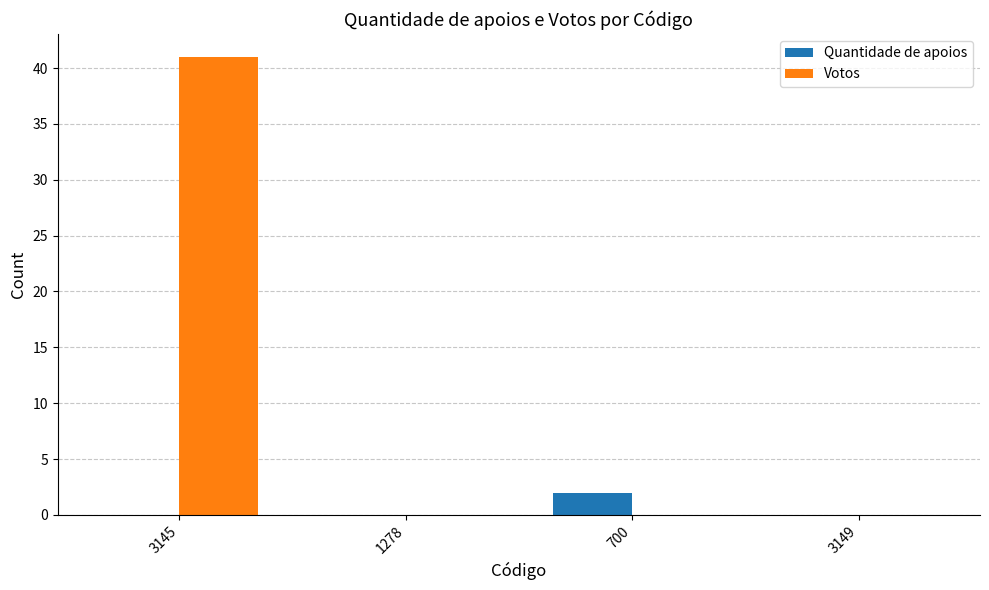

What is the highest value of the Votos series?

41